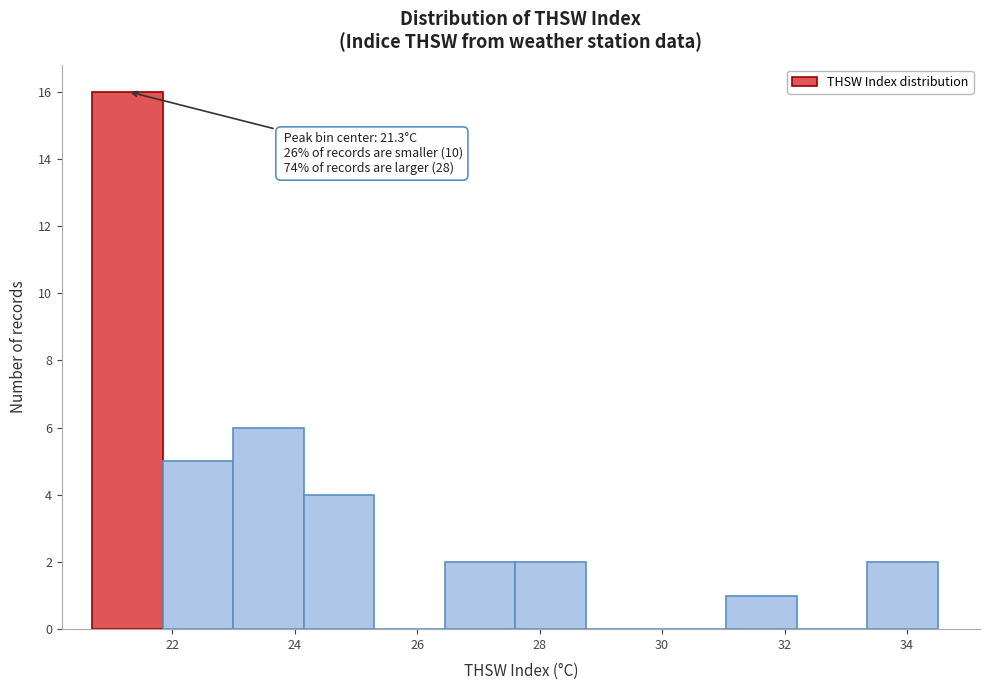

Which range on the x-axis has the tallest bar?

20.70 to 21.85